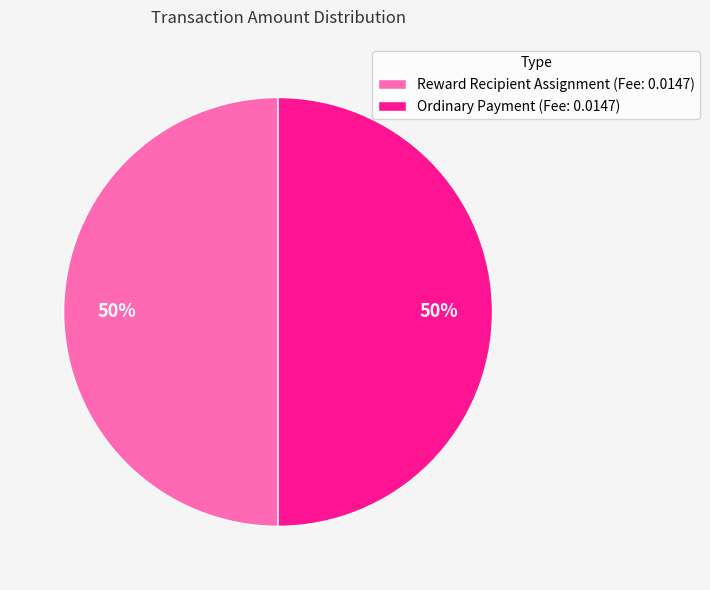

Is it true that Reward Recipient Assignment (Fee: 0.0147) is 42% of the pie?

False